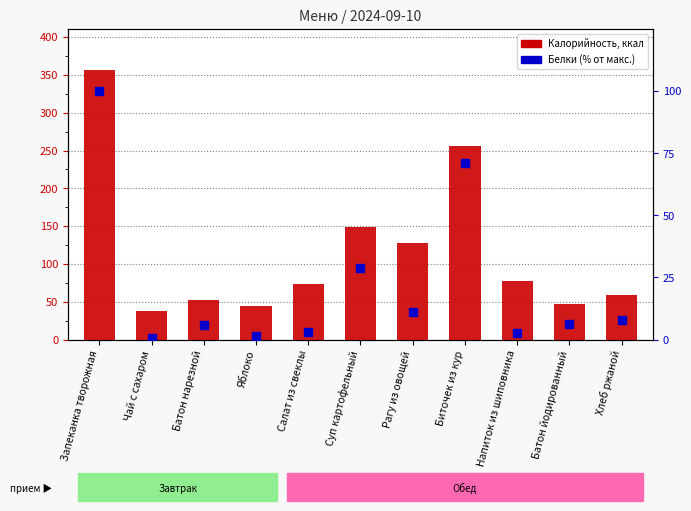

Which series has the largest total across all categories?

Калорийность